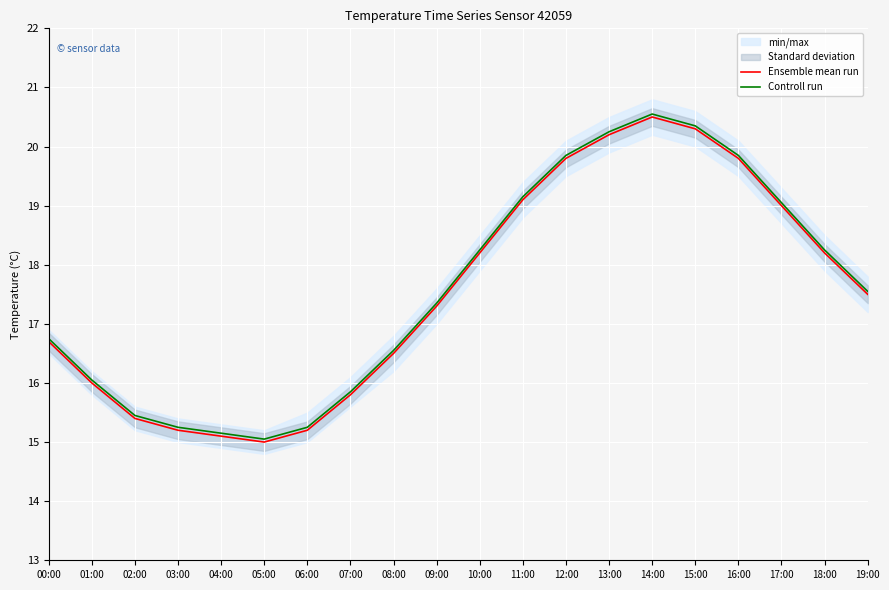

What is the sum of all Controll run values?

351.8